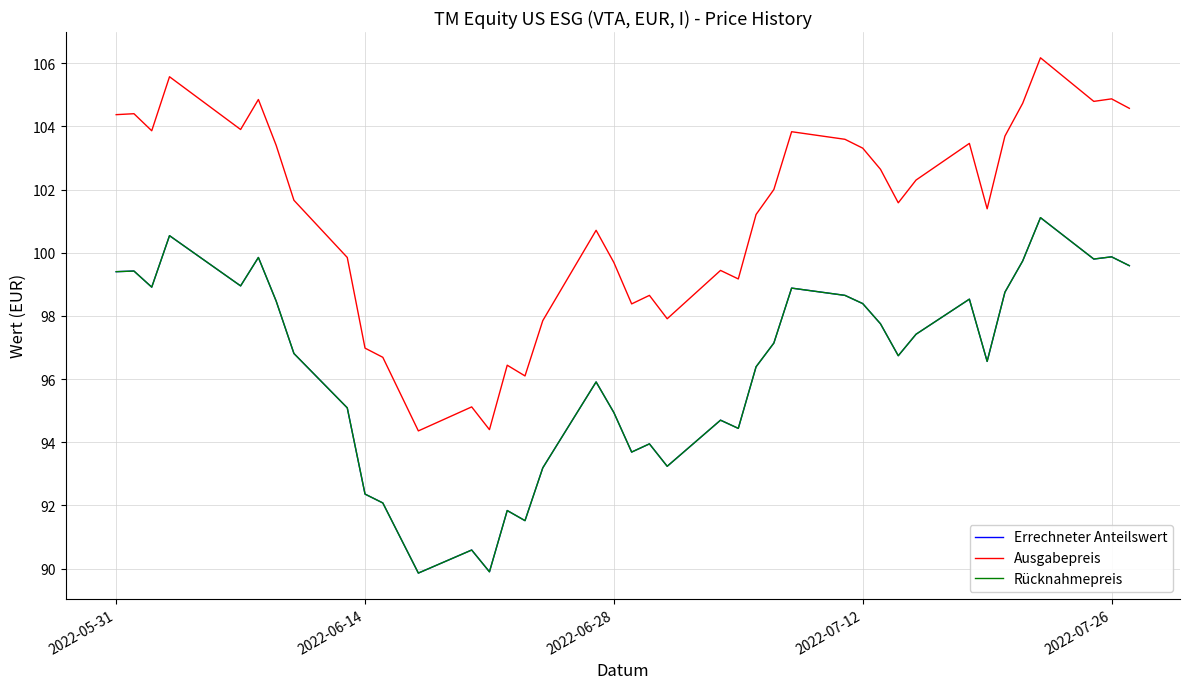

How many lines are shown in the chart?

3